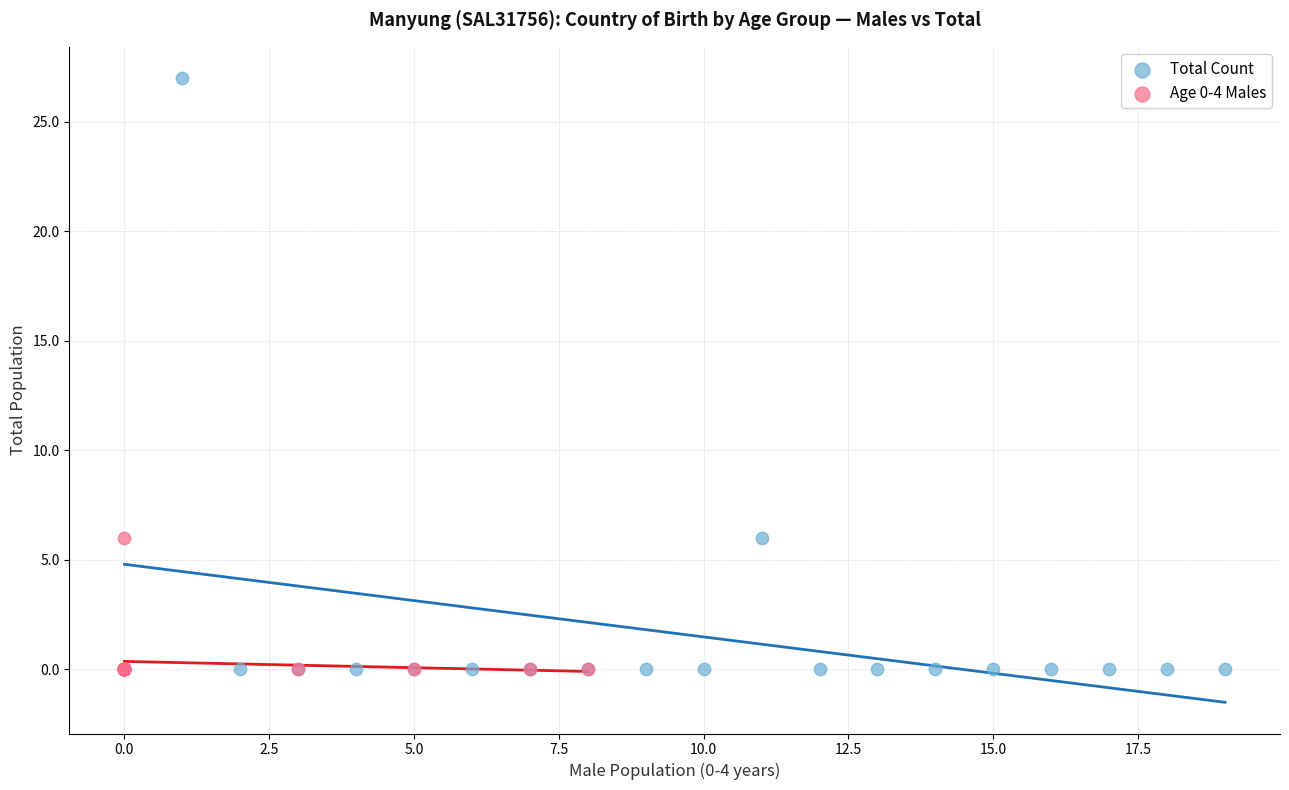

What are all the series names shown in the legend?

Total Count, Age 0-4 Males